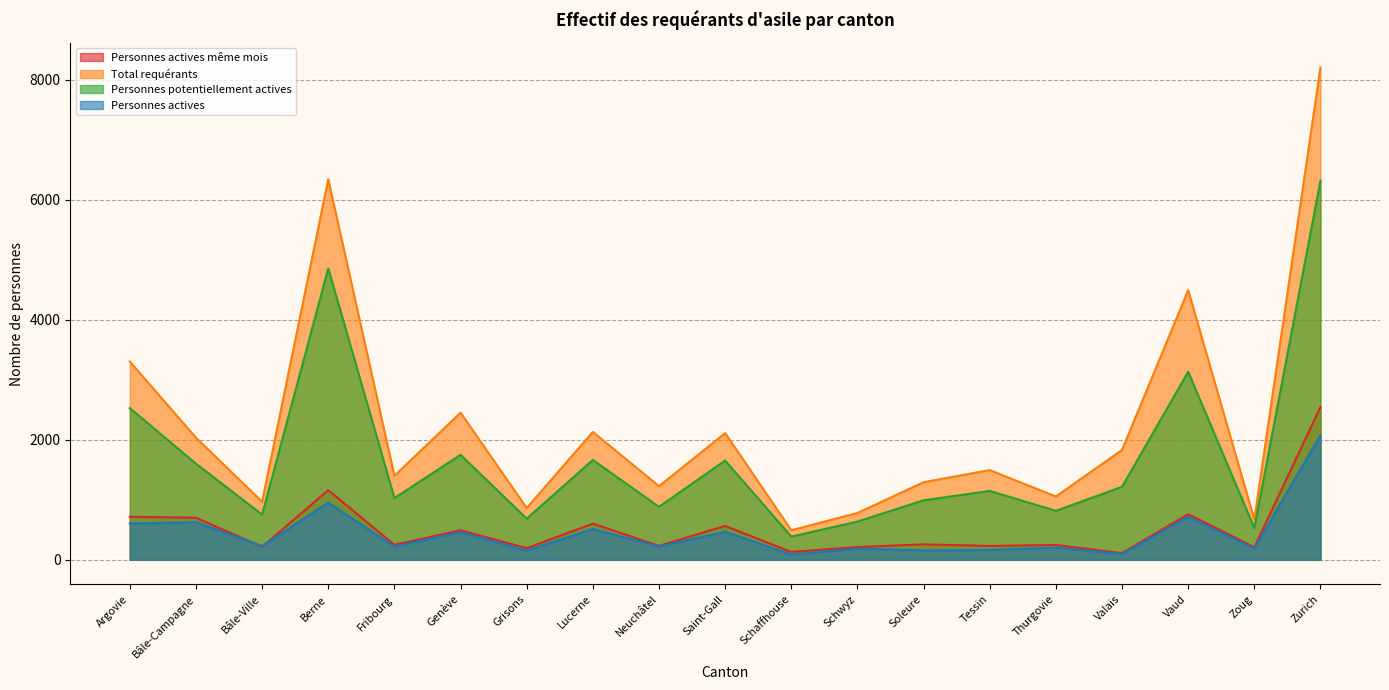

What are all the series names shown in the legend?

Personnes actives même mois, Total requérants, Personnes potentiellement actives, Personnes actives